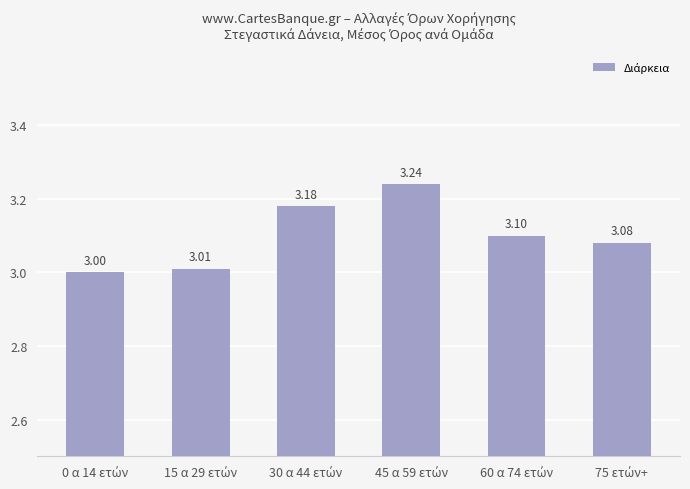

How many bars are there in total?

6